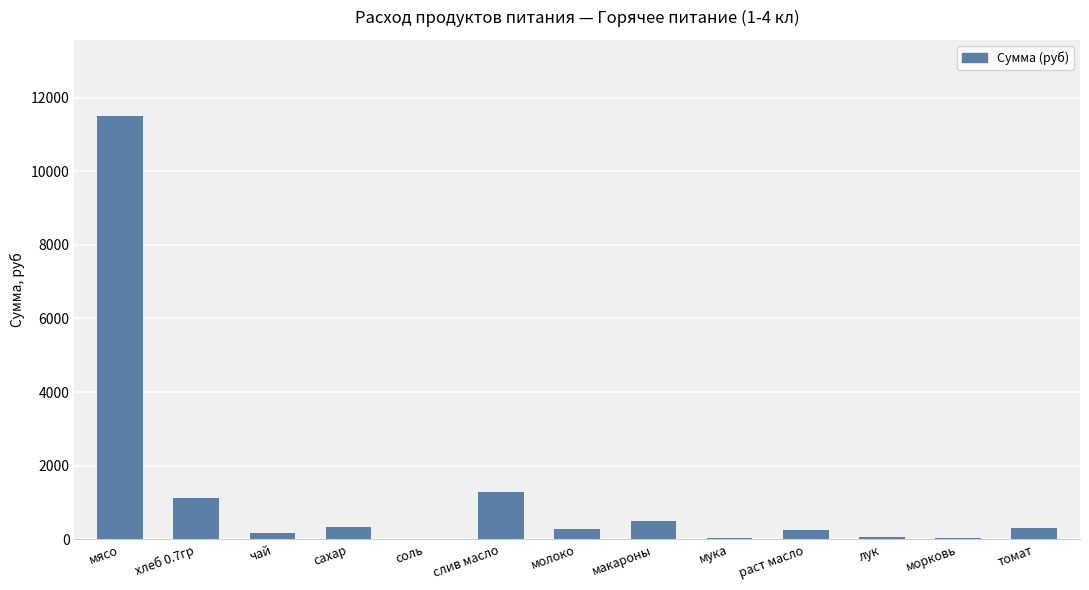

What is the greatest value displayed?

11497.5